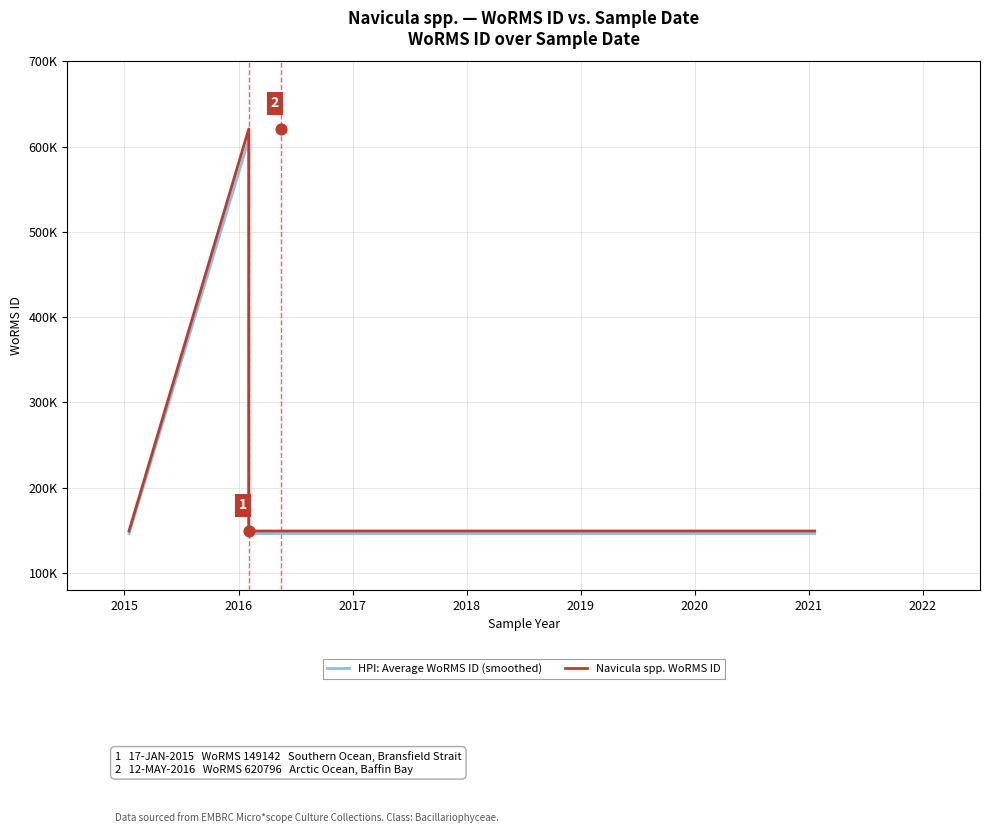

Is the value of Navicula spp. WoRMS ID at 2015 greater than the value of HPI: Average WoRMS ID (smoothed) at 2020?

Yes